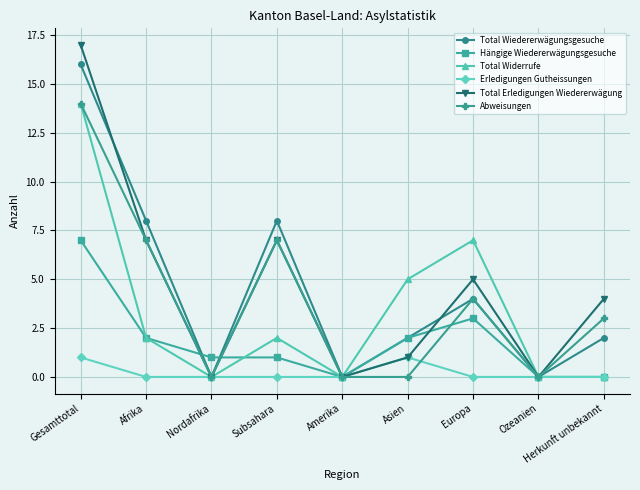

True or false: Abweisungen has a value of 7 at Europa.

False